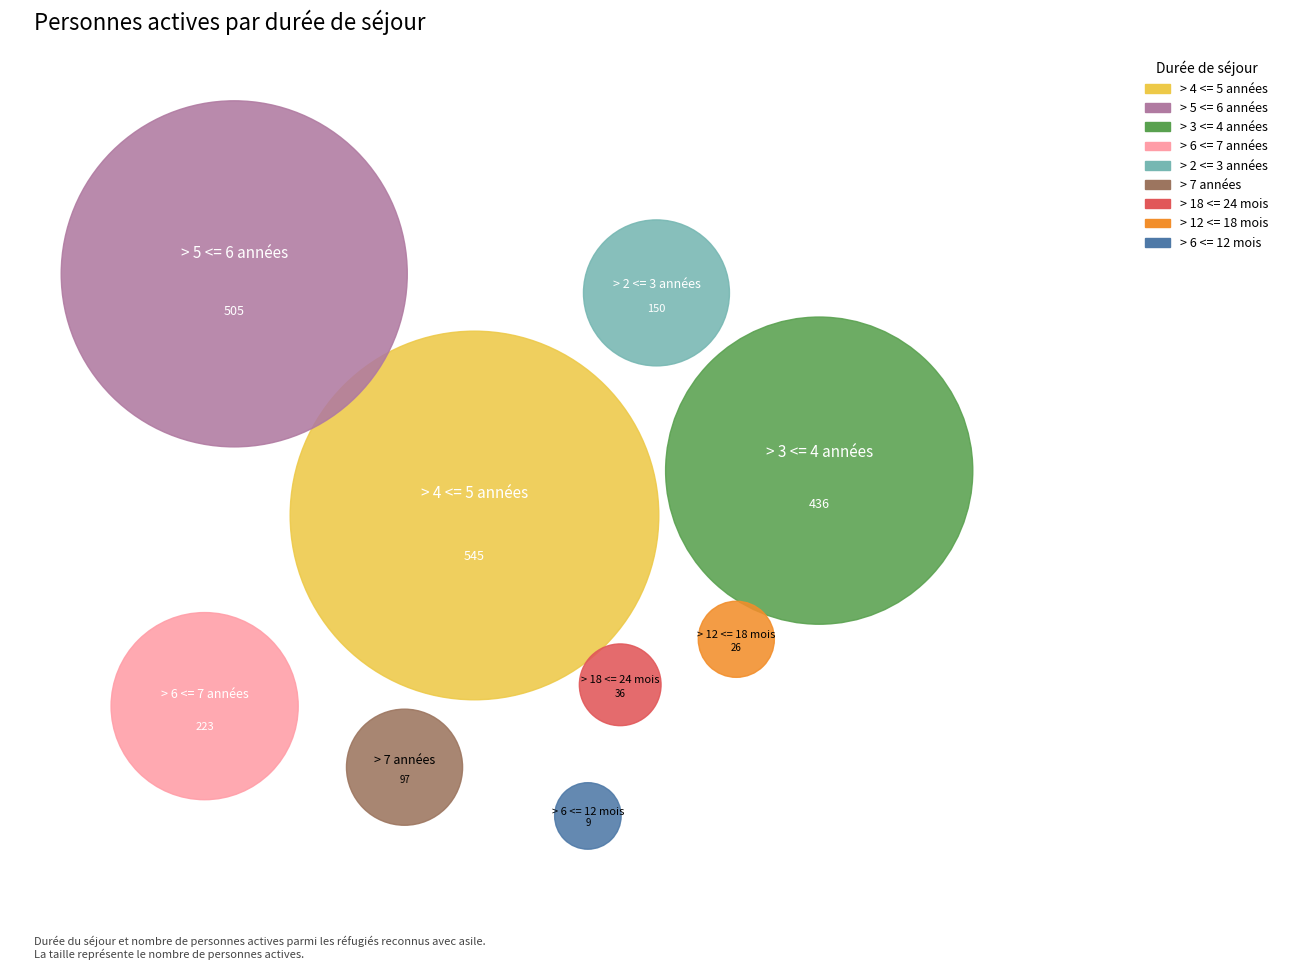

What percentage is NOT represented by > 2 <= 3 années?

92.6%